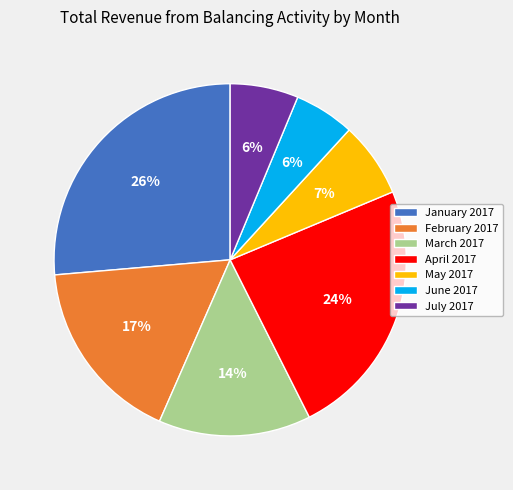

To the nearest percent, what percentage of the pie is July 2017?

6%